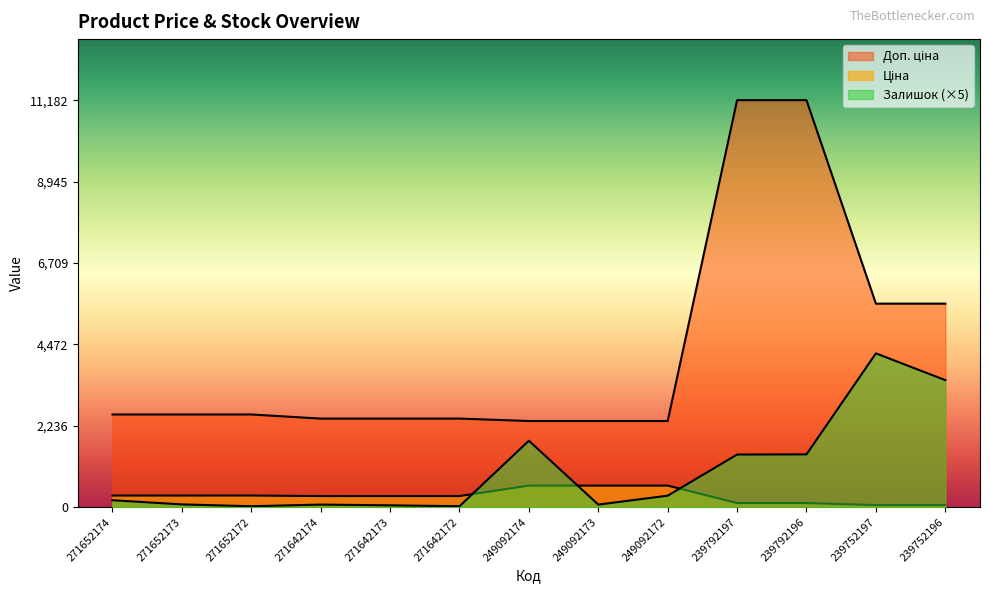

What value does the Доп. ціна series have at 271642172?

2432.8